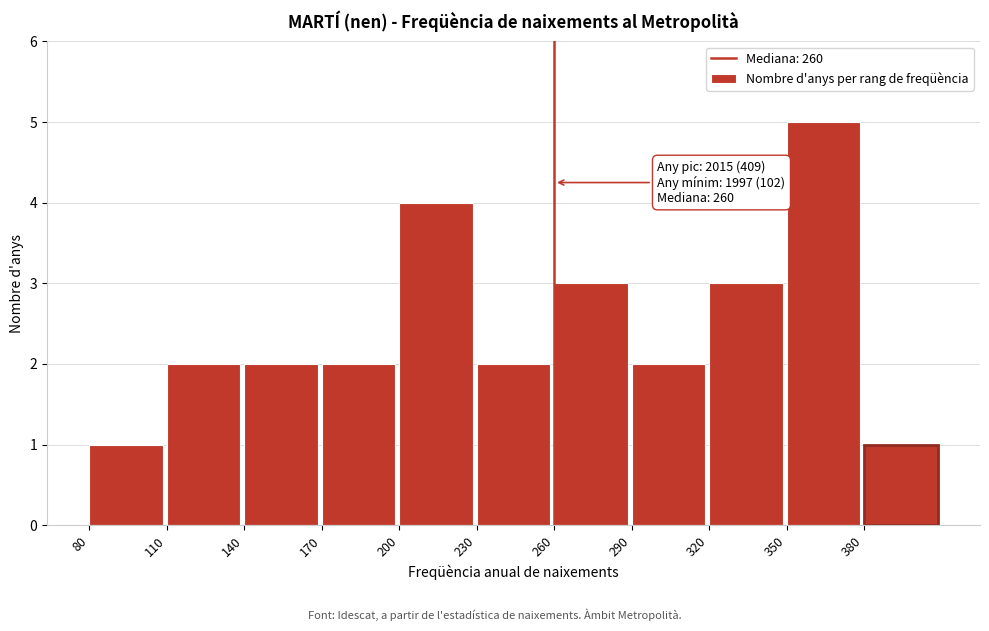

Over which range of the x-axis is the bar tallest?

350 to 380